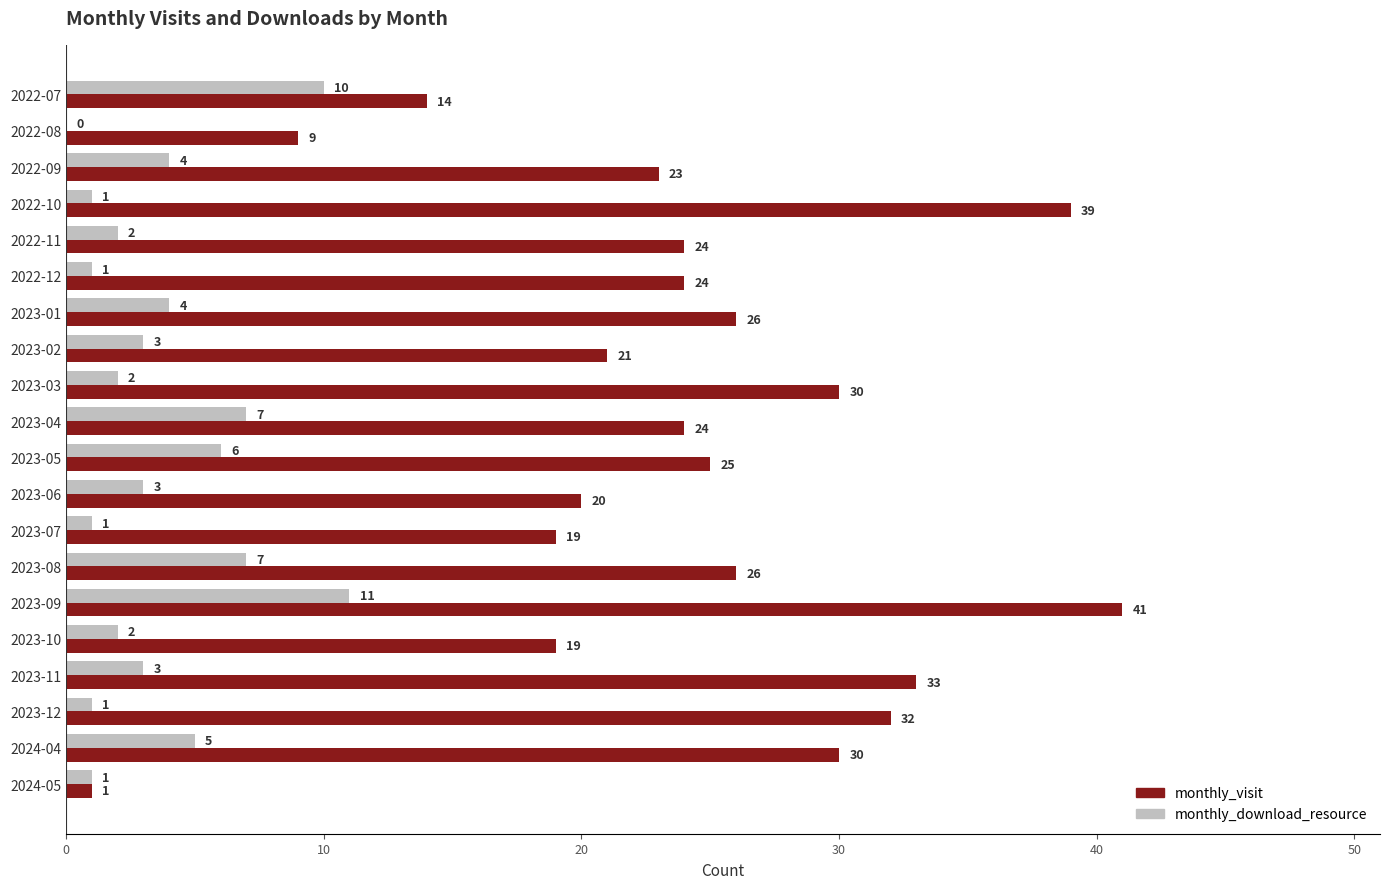

At which category is the sum across all series the highest?

2023-09